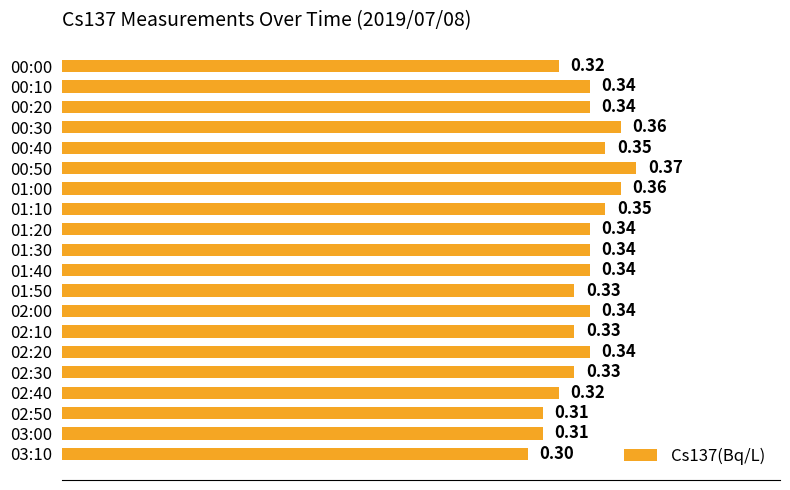

Which has a higher value, 02:50 or 00:50?

00:50